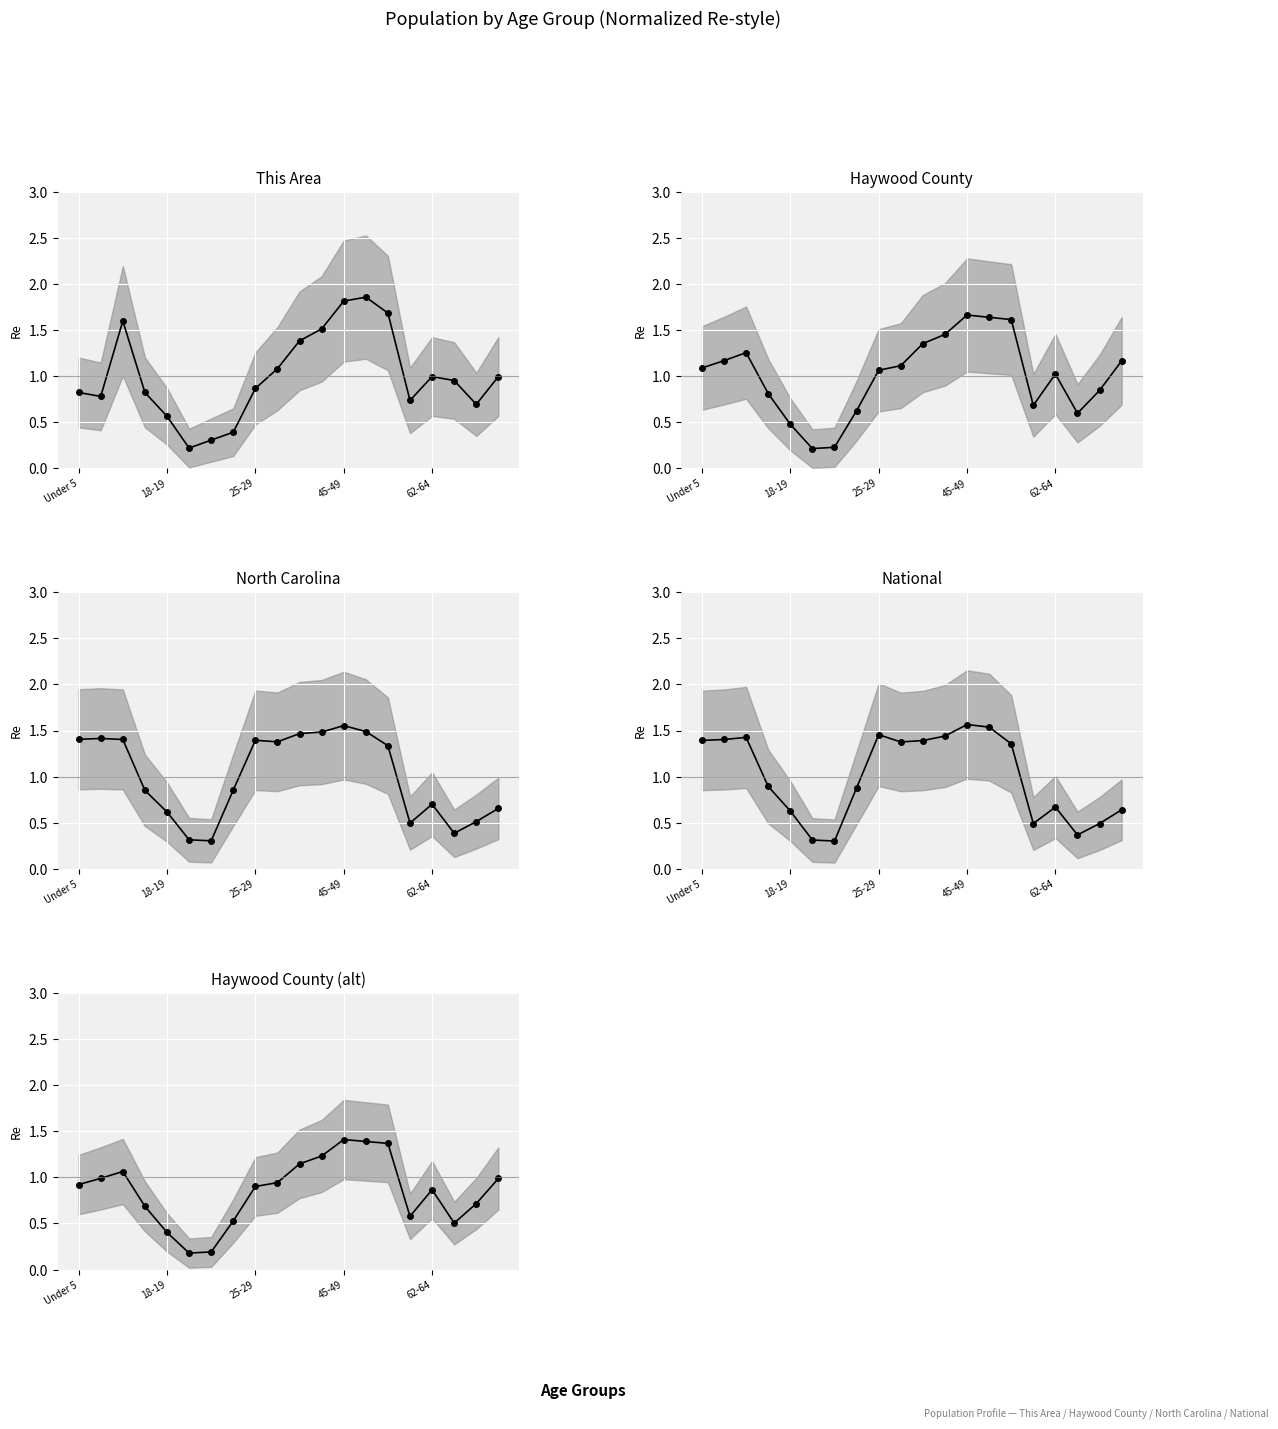

Reading left to right, what are all the values shown in this chart?

This Area: 0.8	0.8	1.6	0.8	0.6	0.2	0.3	0.4	0.9	1.1	1.4	1.5	1.8	1.9	1.7	0.7	1.0	0.9	0.7	1.0
Haywood County: 1.1	1.2	1.3	0.8	0.5	0.2	0.2	0.6	1.1	1.1	1.3	1.4	1.7	1.6	1.6	0.7	1.0	0.6	0.8	1.2
North Carolina: 1.4	1.4	1.4	0.9	0.6	0.3	0.3	0.9	1.4	1.4	1.5	1.5	1.6	1.5	1.3	0.5	0.7	0.4	0.5	0.7
National: 1.4	1.4	1.4	0.9	0.6	0.3	0.3	0.9	1.5	1.4	1.4	1.4	1.6	1.5	1.4	0.5	0.7	0.4	0.5	0.6
Haywood County (alt): 0.9	1.0	1.1	0.7	0.4	0.2	0.2	0.5	0.9	0.9	1.1	1.2	1.4	1.4	1.4	0.6	0.9	0.5	0.7	1.0